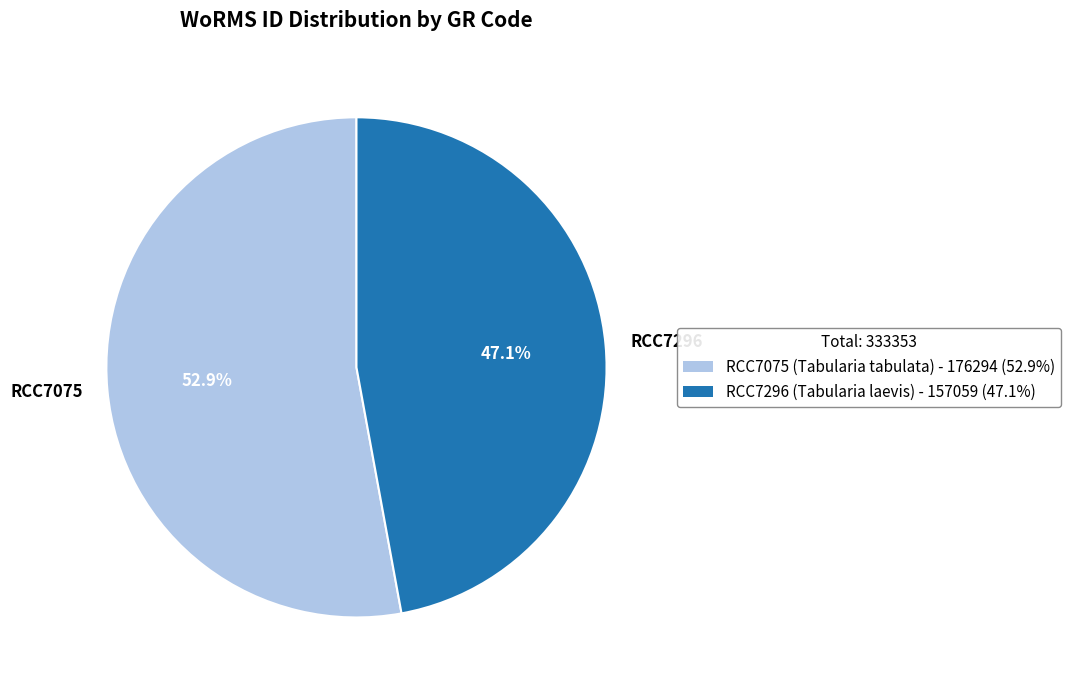

Is the sum of RCC7075 and RCC7296 greater than half?

Yes